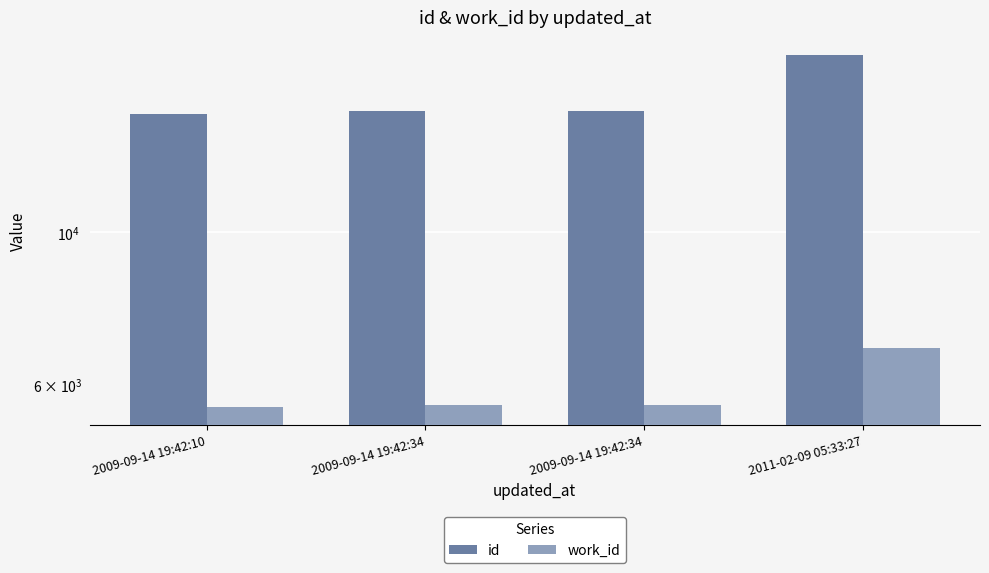

Rank the series at 2009-09-14 19:42:34 from highest to lowest value.

id, work_id